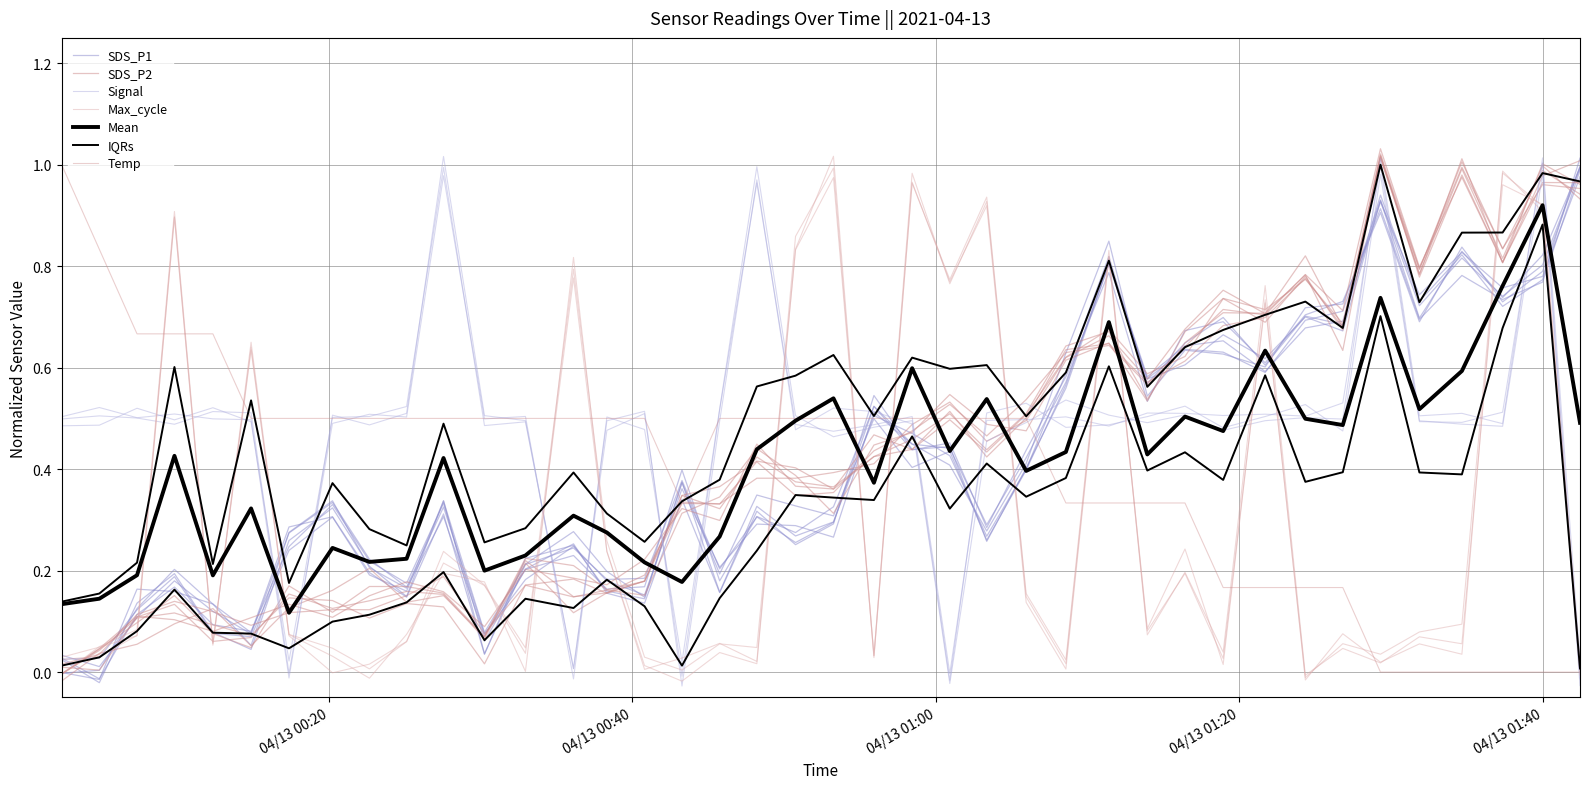

At which category does Max_cycle reach its first local valley?

2021/04/13 00:12:21